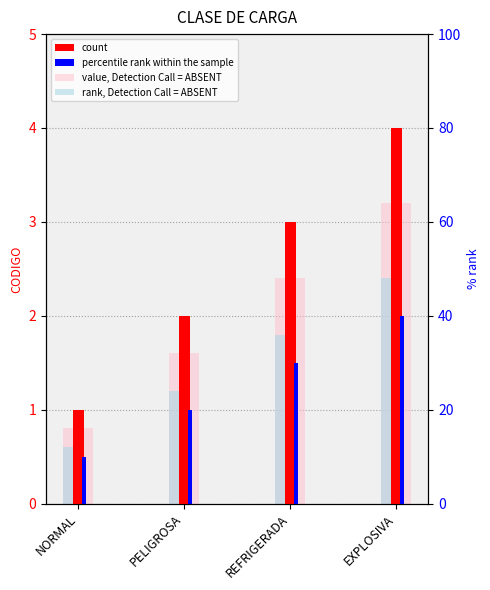

At EXPLOSIVA, list the series in order from smallest to largest.

percentile rank, rank absent, rank value, CODIGO CLASE DE CARGA